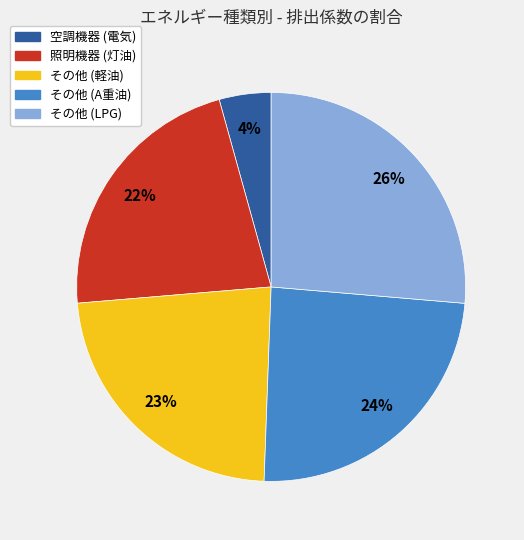

How many slices are in this pie chart?

5